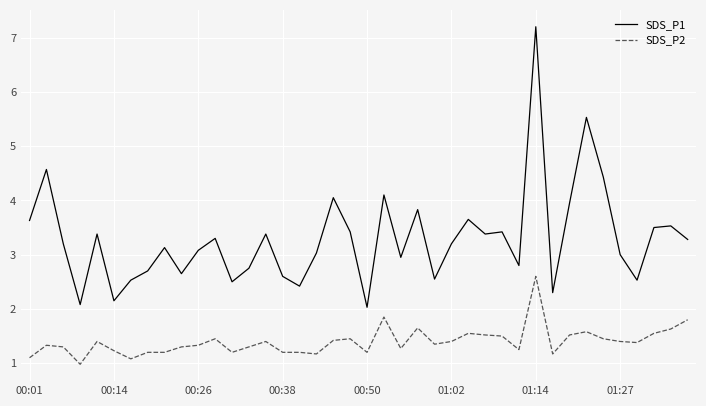

True or false: SDS_P2 and SDS_P1 intersect in this chart.

False